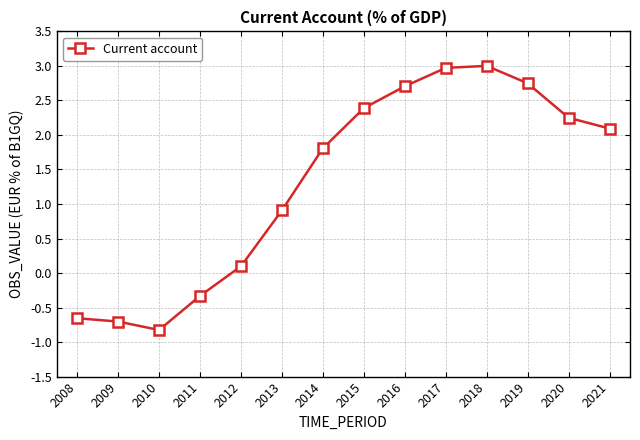

True or false: the data shows 3.7 at 2019.

False